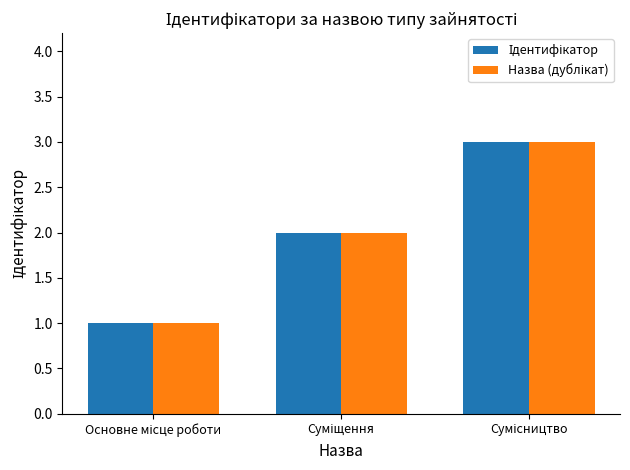

What is the greatest value displayed?

3